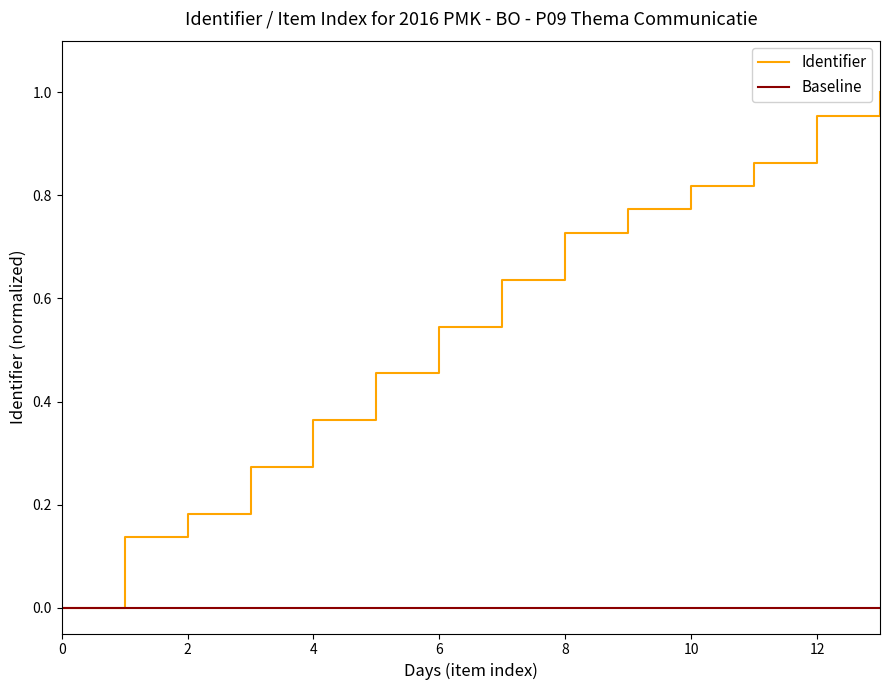

Which series has the largest total across all categories?

Identifier